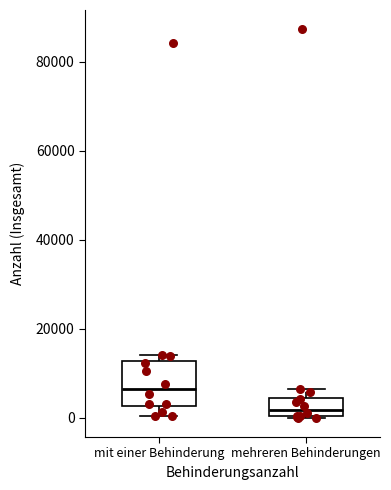

Reading left to right, transcribe this box plot: for each box, give where its median line is, the range the box spans, and where its two whiskers end, as read against the y-axis. The values are not printed on the chart, so give them approximately, as read against the axis.

mit einer Behinderung: median 6000, box 2000 to 12000, whiskers 0 to 14000
mehreren Behinderungen: median 2000, box 0 to 4000, whiskers 0 to 6000